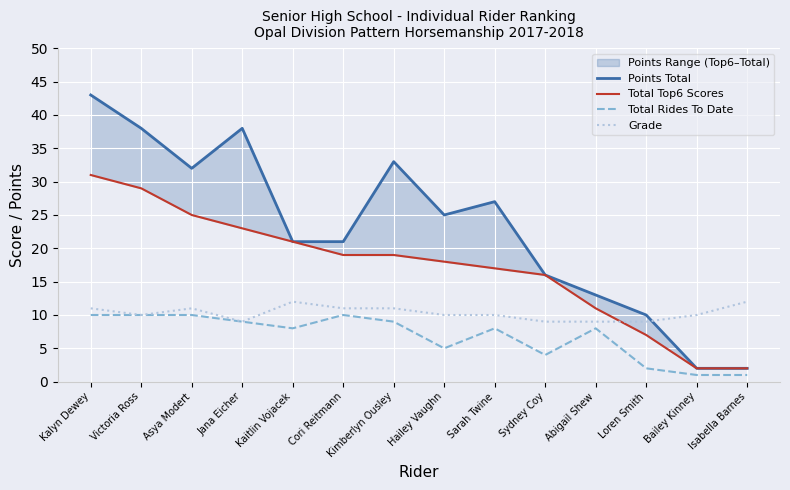

What is the label of the 13th point from the left?

Bailey Kinney